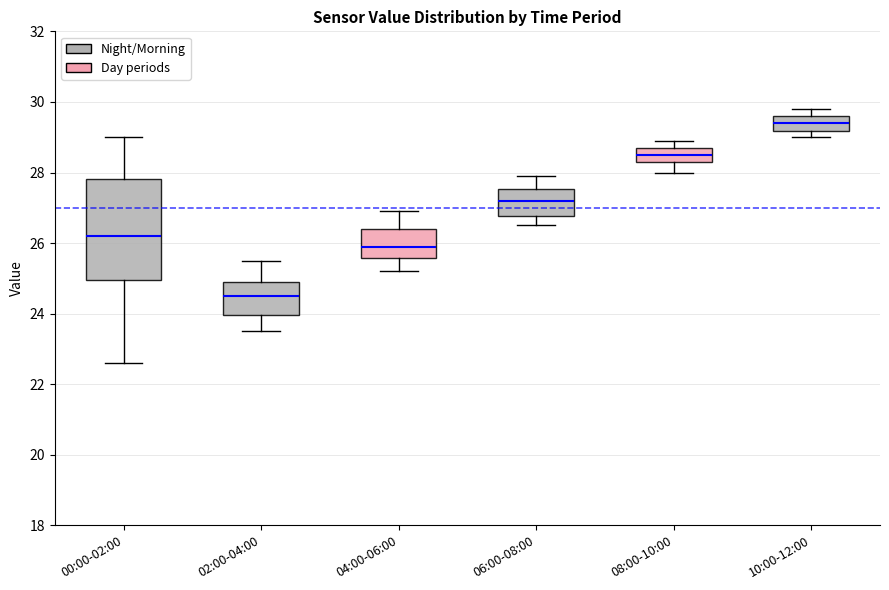

Which box's median line is the highest?

10:00-12:00